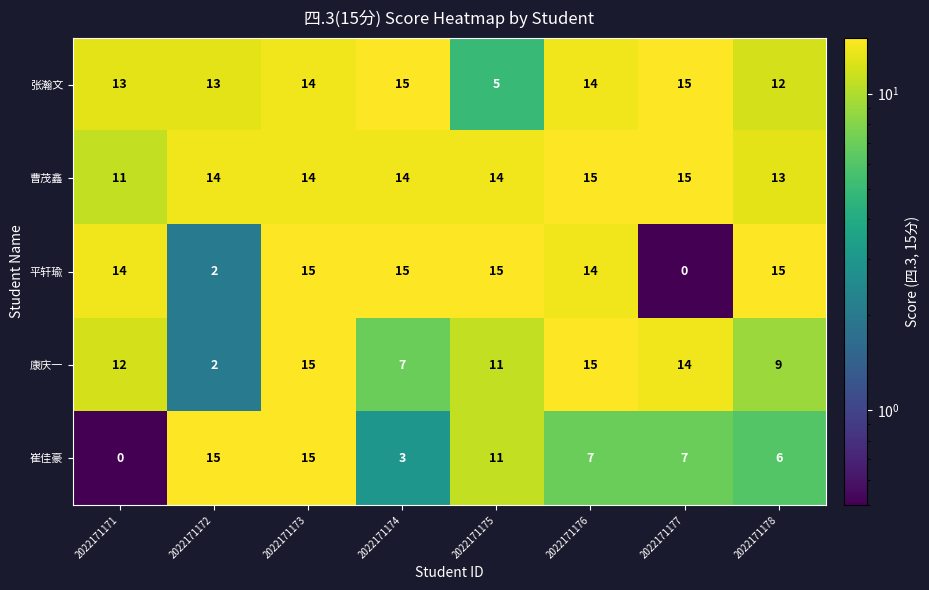

Where does the 崔佳豪 series first go above 7?

2022171172